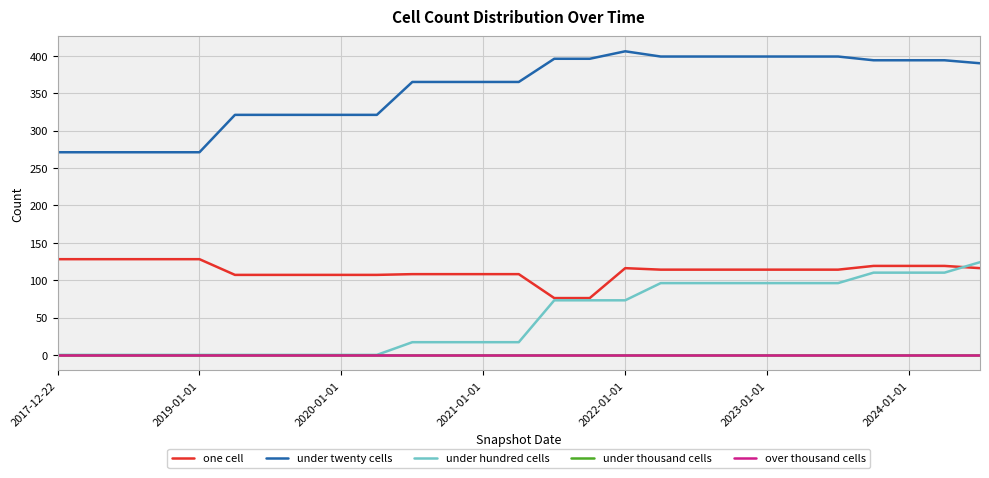

True or false: under twenty cells and under thousand cells cross at least once.

False